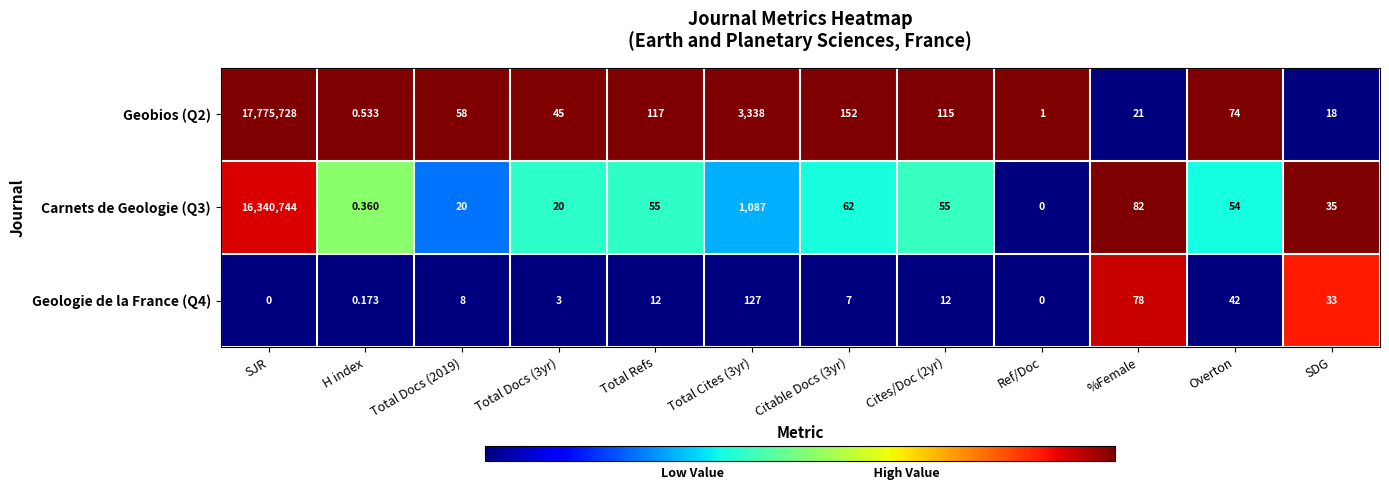

Which category has the highest value in the Carnets de Geologie (Q3) series?

SJR